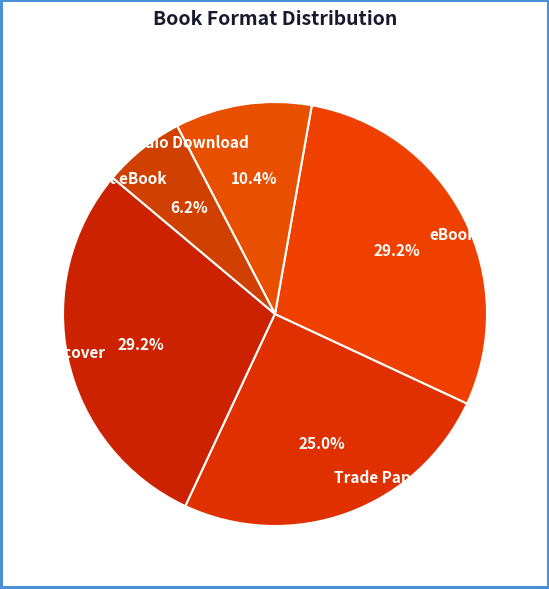

What percentage is NOT represented by Trade Paperback?

75.0%